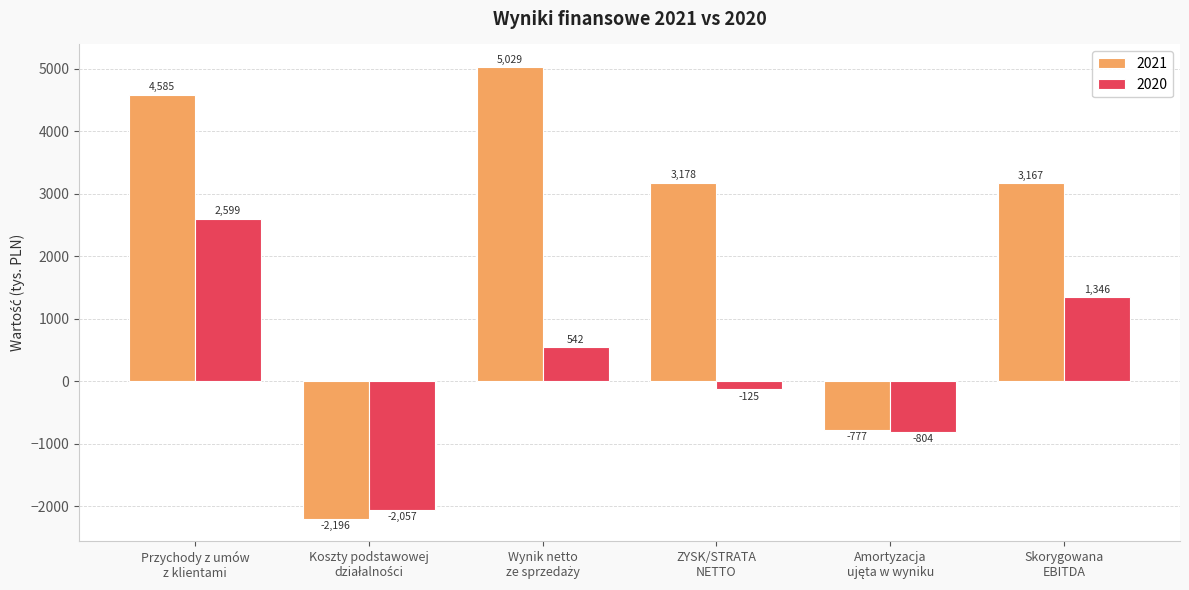

What is the difference between the maximum and minimum values in the 2021 series?

7225